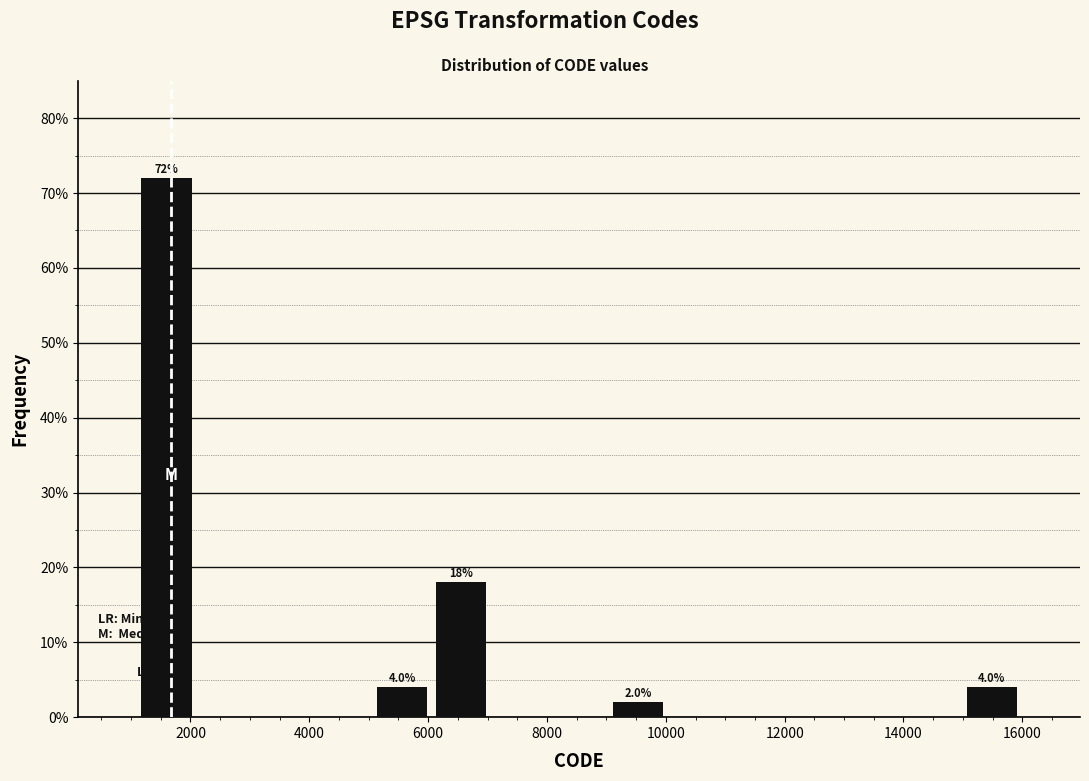

Which range on the x-axis has the tallest bar?

1200 to 2000